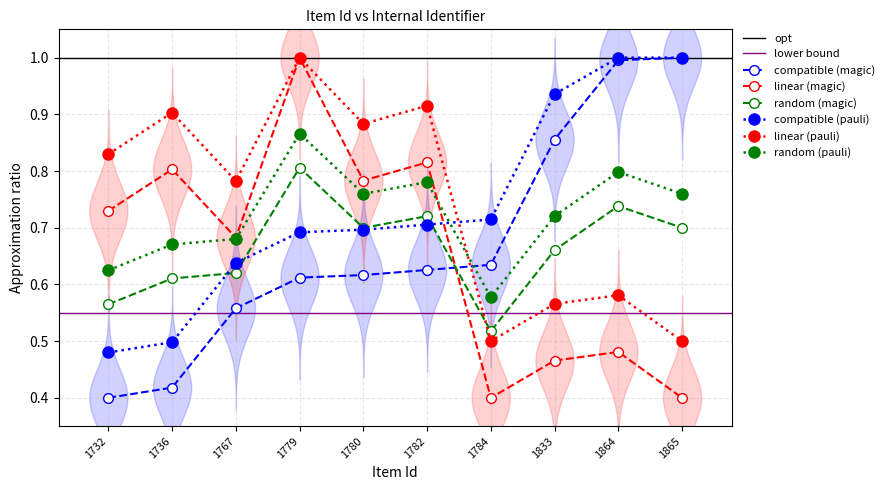

Is it true that the value at 1782 is 0.4?

False